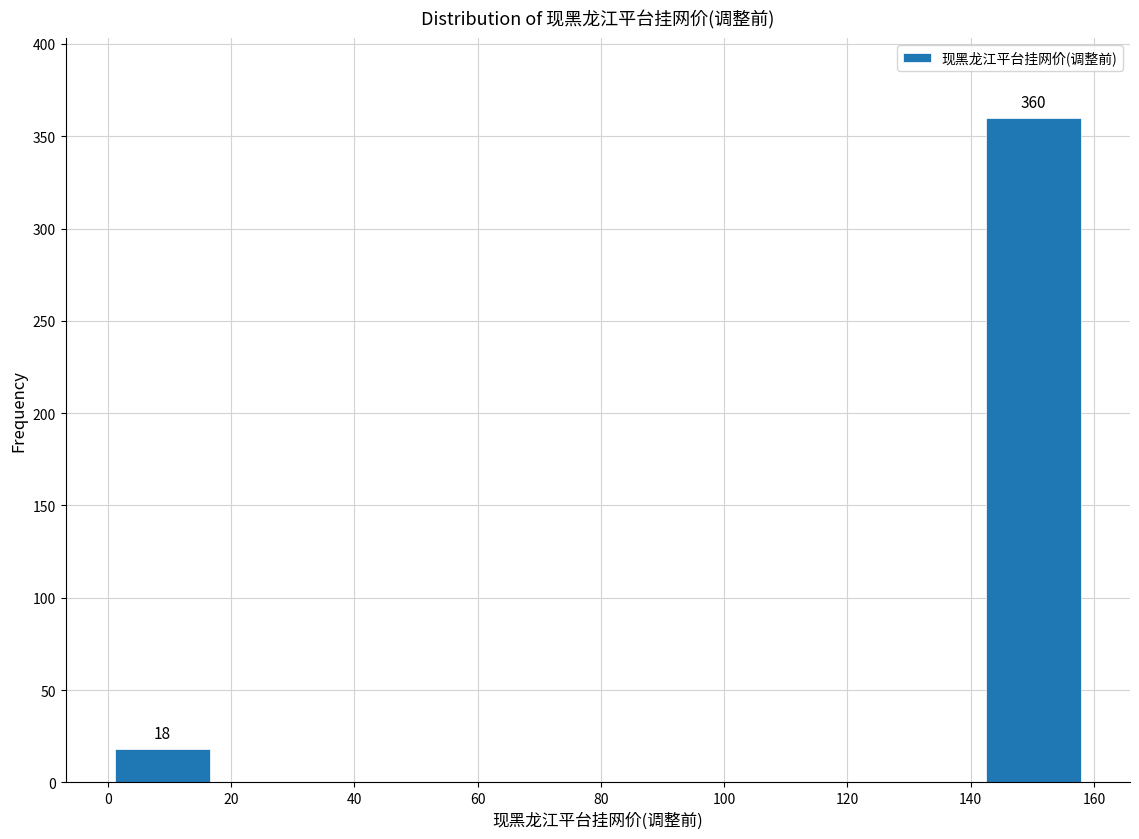

Which range on the x-axis has the tallest bar?

142 to 158